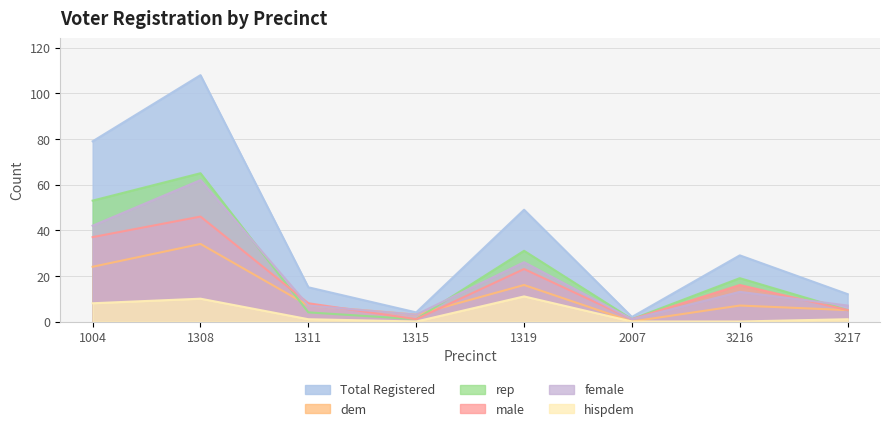

Reading right to left, list all the values displayed in this chart.

totreg_r: 3217=12	3216=29	2007=2	1319=49	1315=4	1311=15	1308=108	1004=79
dem: 3217=5	3216=7	2007=0	1319=16	1315=3	1311=7	1308=34	1004=24
rep: 3217=5	3216=19	2007=1	1319=31	1315=1	1311=4	1308=65	1004=53
male: 3217=5	3216=16	2007=1	1319=23	1315=1	1311=8	1308=46	1004=37
female: 3217=7	3216=13	2007=1	1319=26	1315=3	1311=7	1308=62	1004=42
hispdem: 3217=1	3216=0	2007=0	1319=11	1315=0	1311=1	1308=10	1004=8